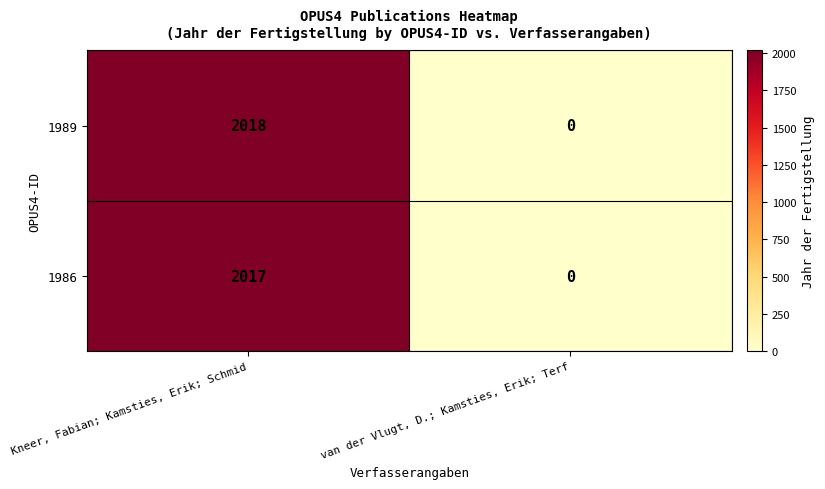

Where is 1986 nearest to the value 1008?

van der Vlugt, D.; Kamsties, Erik; Terf